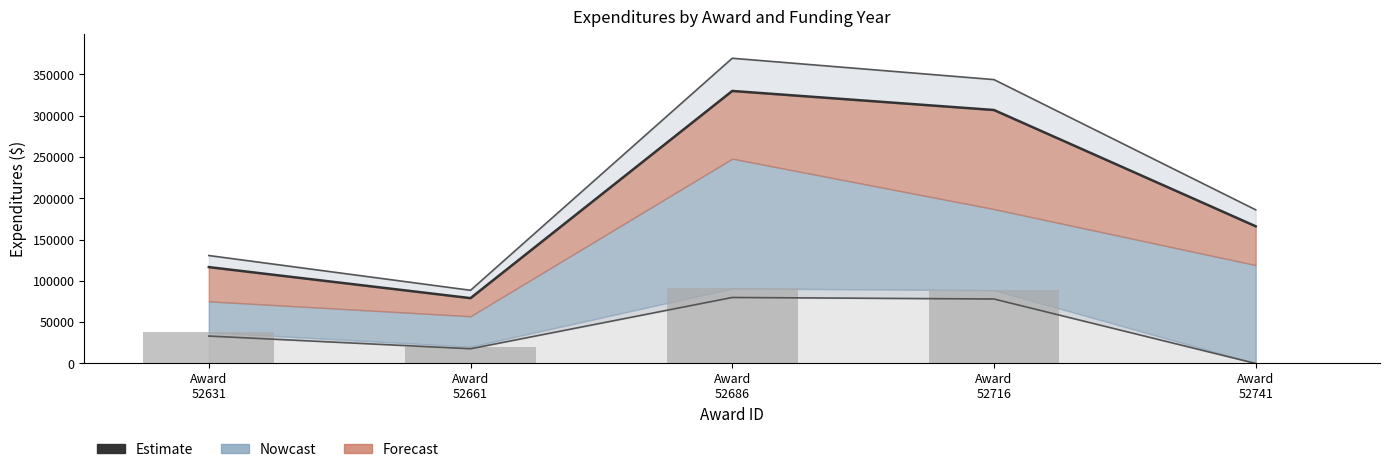

Where does the data first go above 166160?

Award
52686